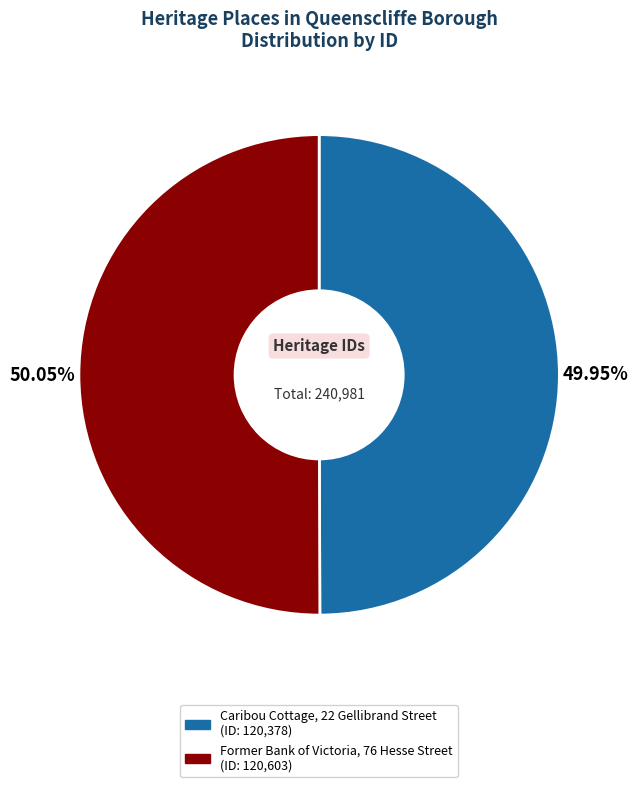

Is it true that Caribou Cottage, 22 Gellibrand Street is 50% of the pie?

True